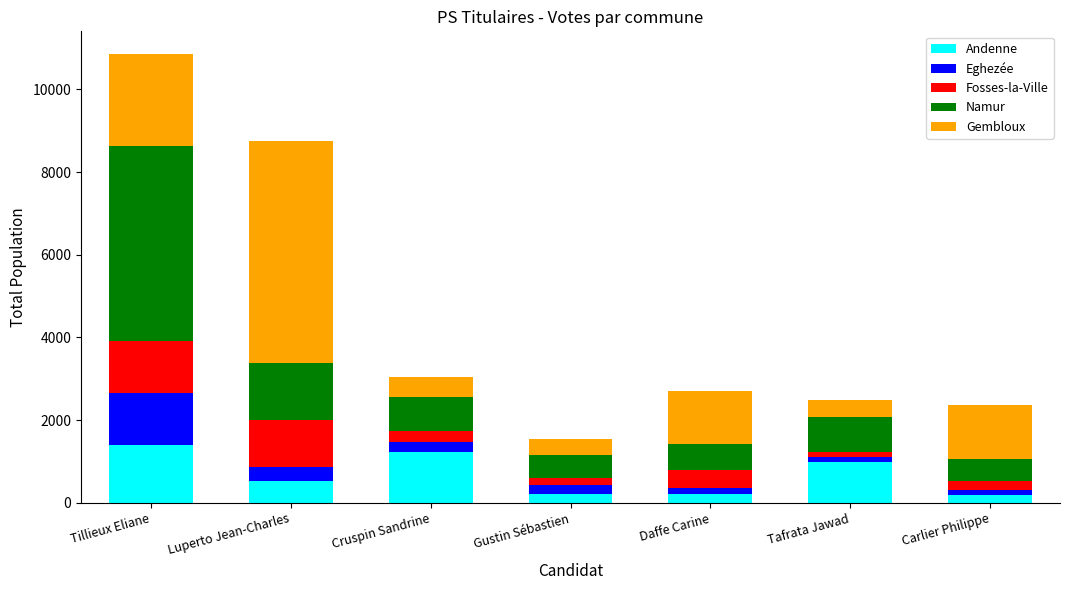

The Andenne series shows 273 at Cruspin Sandrine. True or false?

False